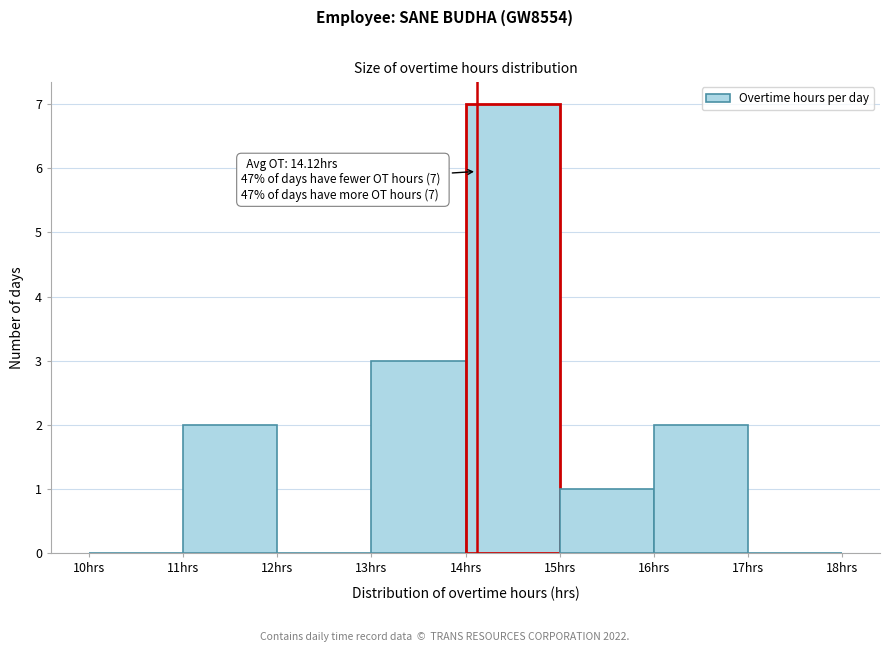

Over which range of the x-axis is the bar tallest?

14 to 15